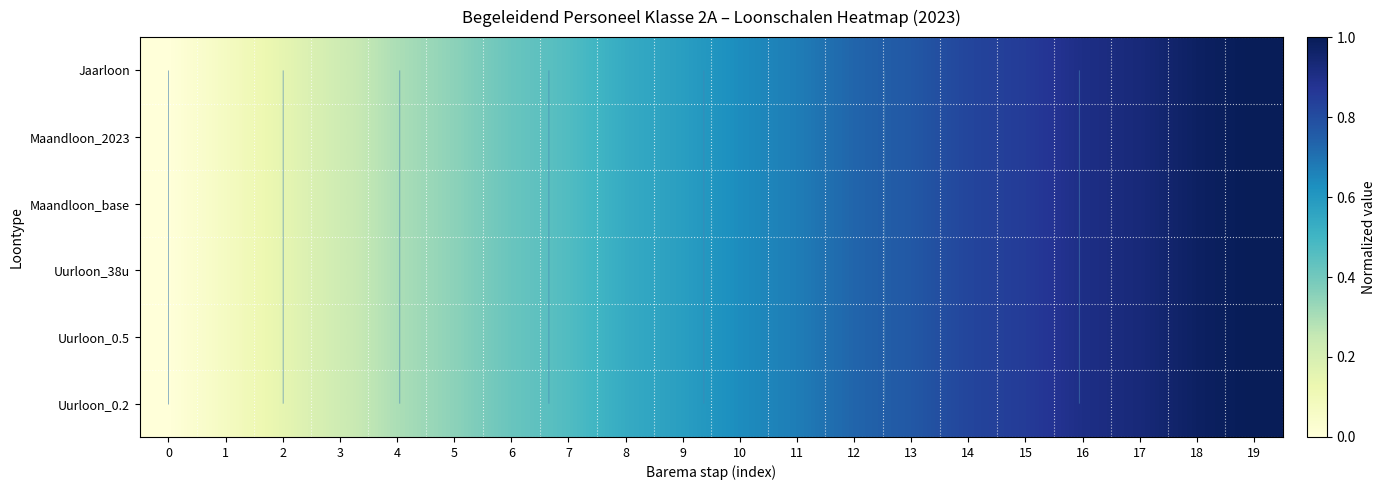

Rank the series at 11 from lowest to highest value.

Uurloon_0.5, Maandloon_base, Maandloon_2023, Jaarloon, Uurloon_38u, Uurloon_0.2